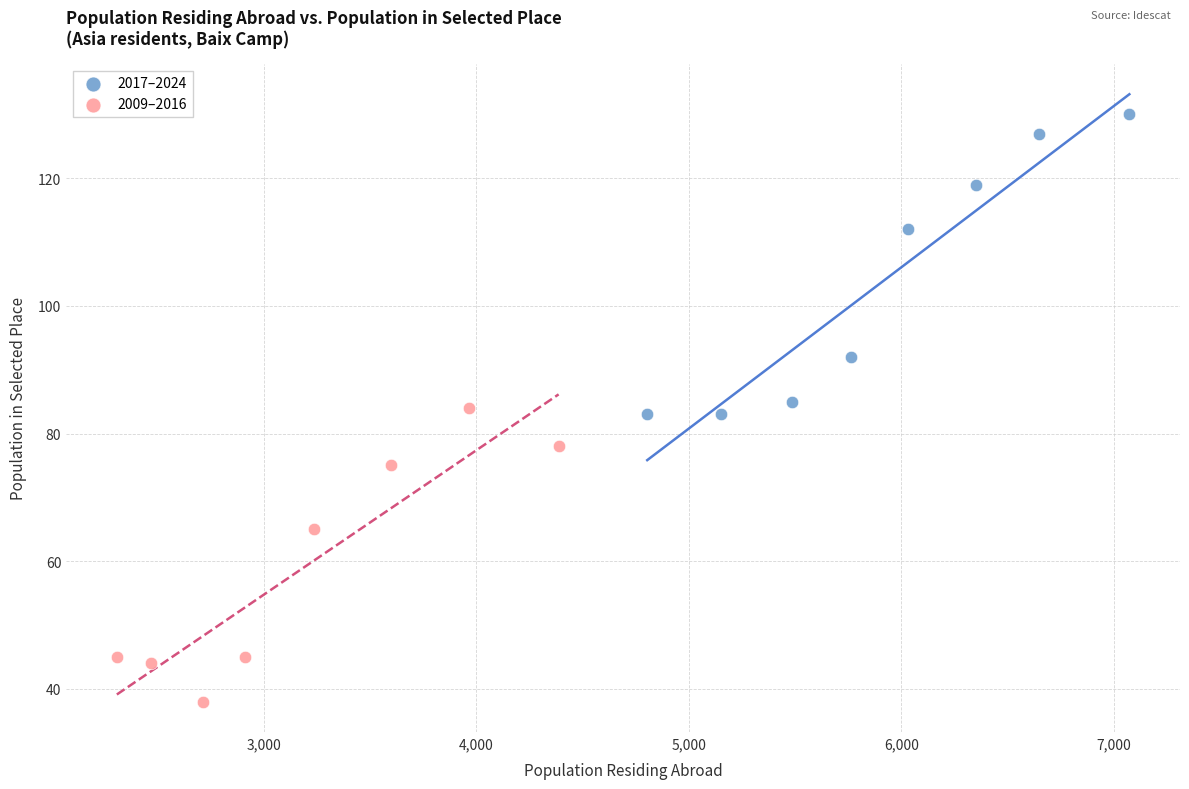

Which series contains the lowest Y value?

2009–2016